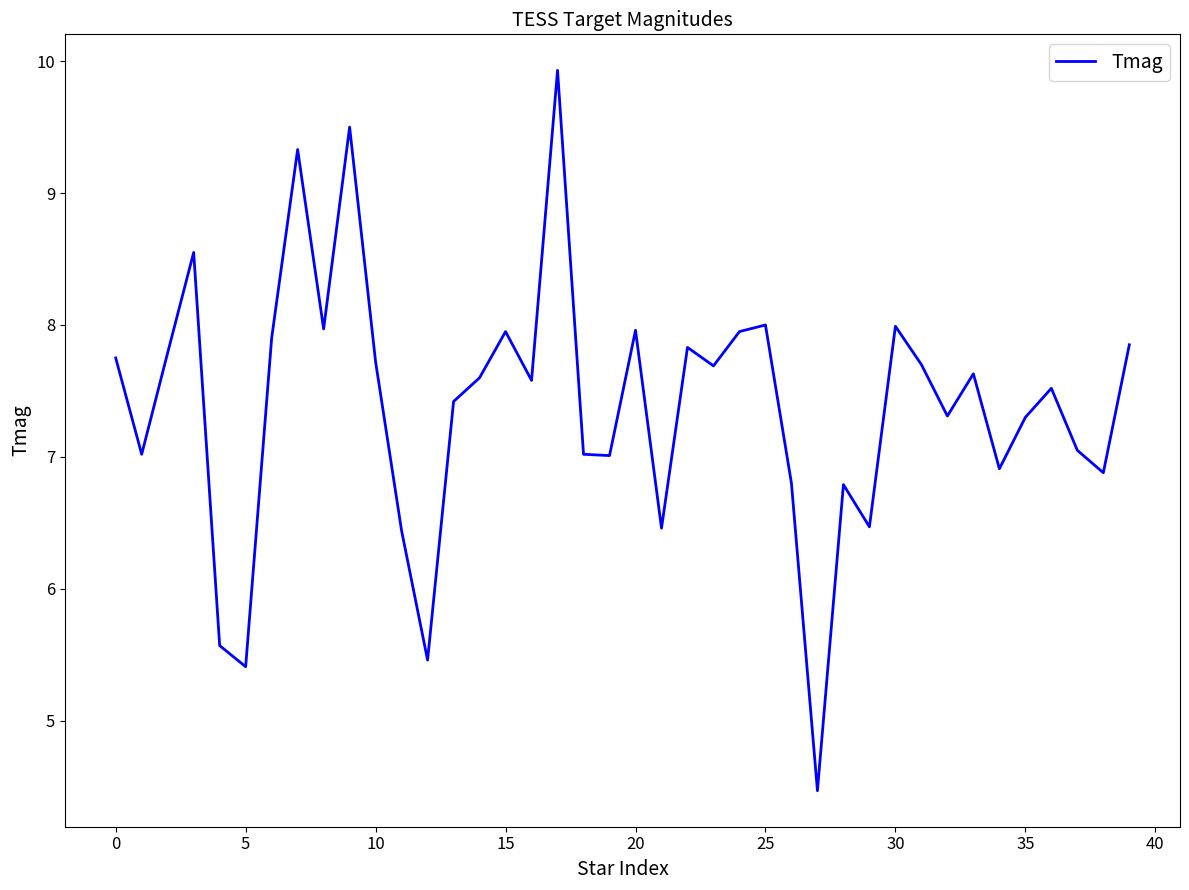

What is the difference between the maximum and minimum values?

5.5